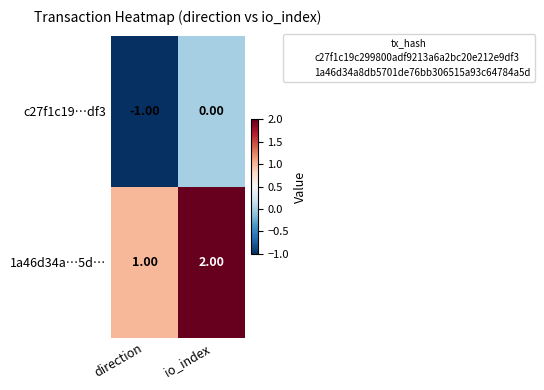

Count the number of data series in this chart.

2